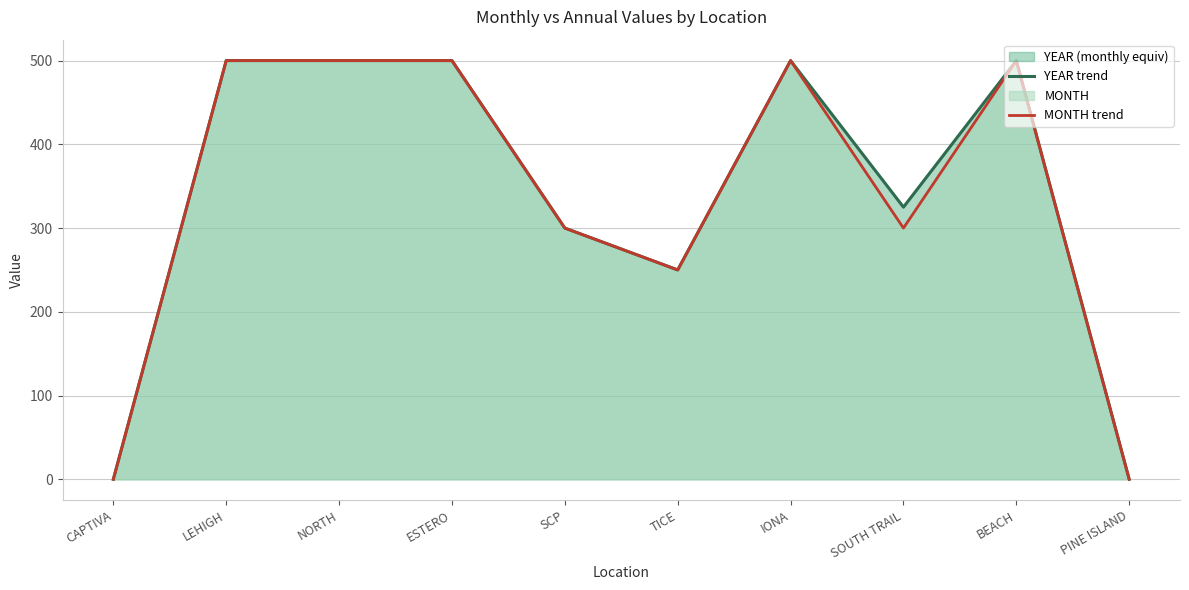

What is the sum of the YEAR trend values at BEACH and SOUTH TRAIL?

825